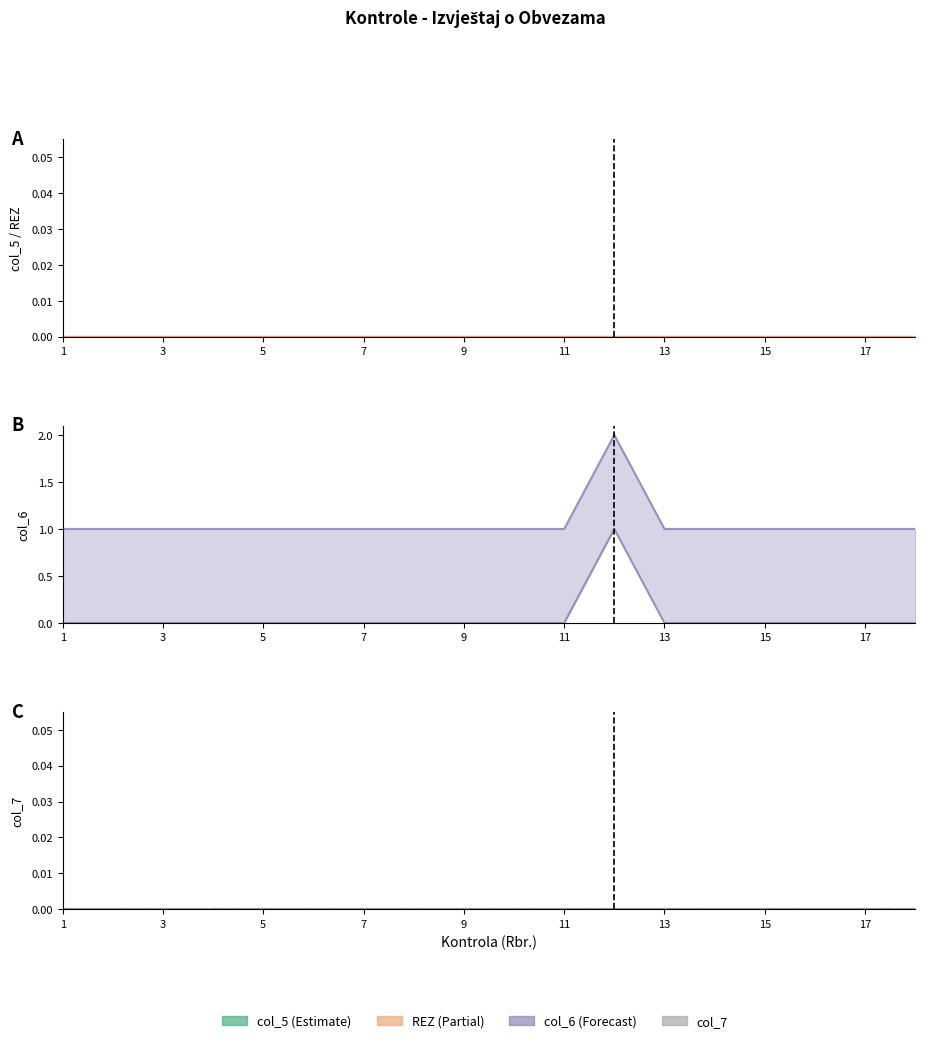

At which label is col_5 closest to 0?

1